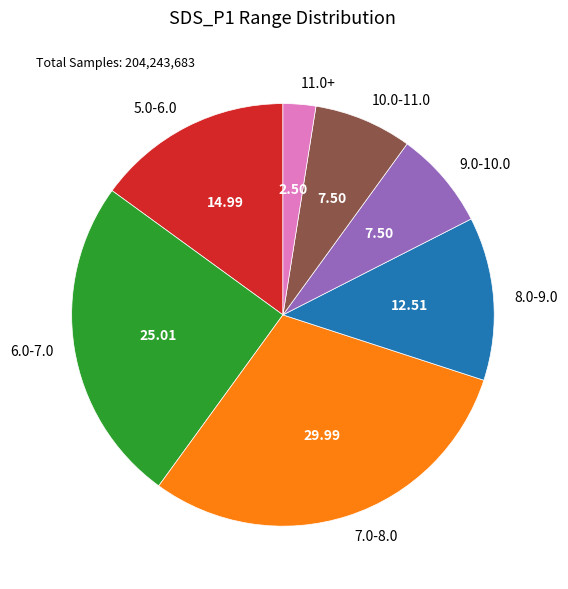

What is the ratio of the value at 5.0-6.0 to the value at 8.0-9.0?

1.2